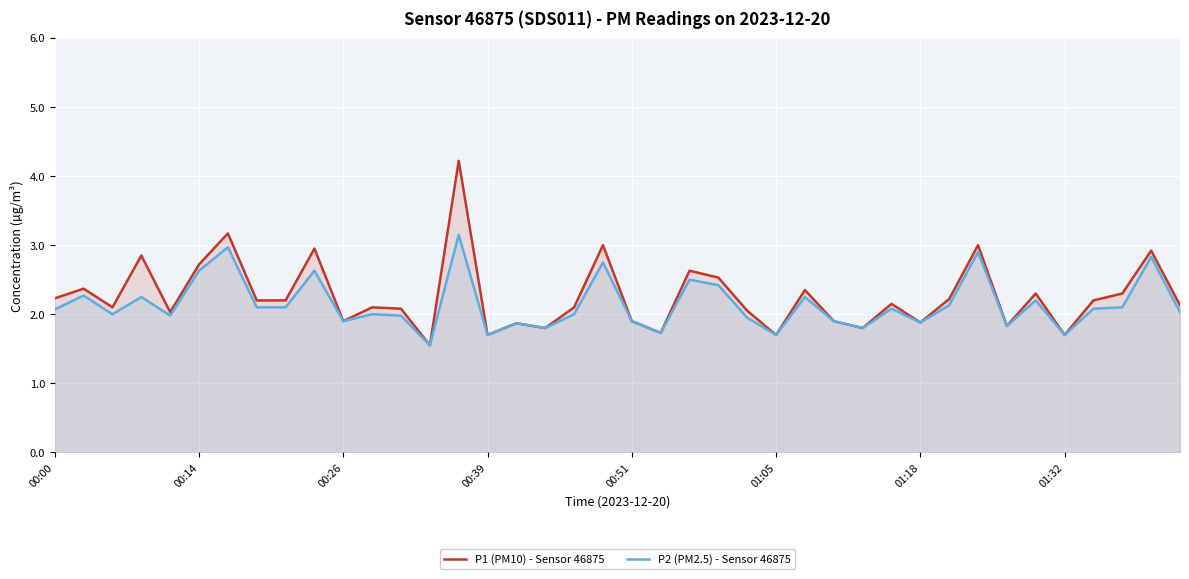

What is the maximum value for P1 (PM10) - Sensor 46875?

4.2